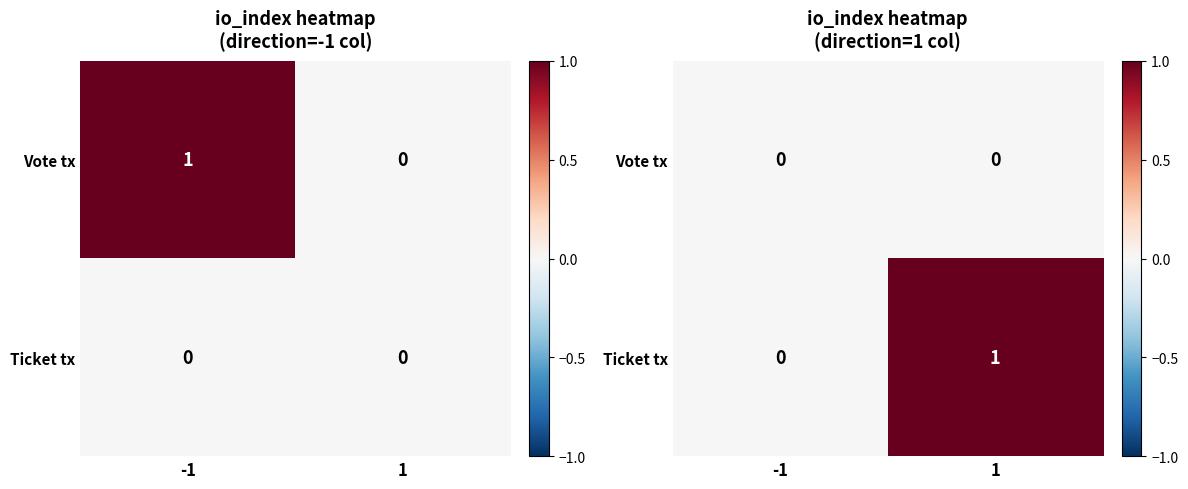

Between -1 and 1, which is larger?

-1